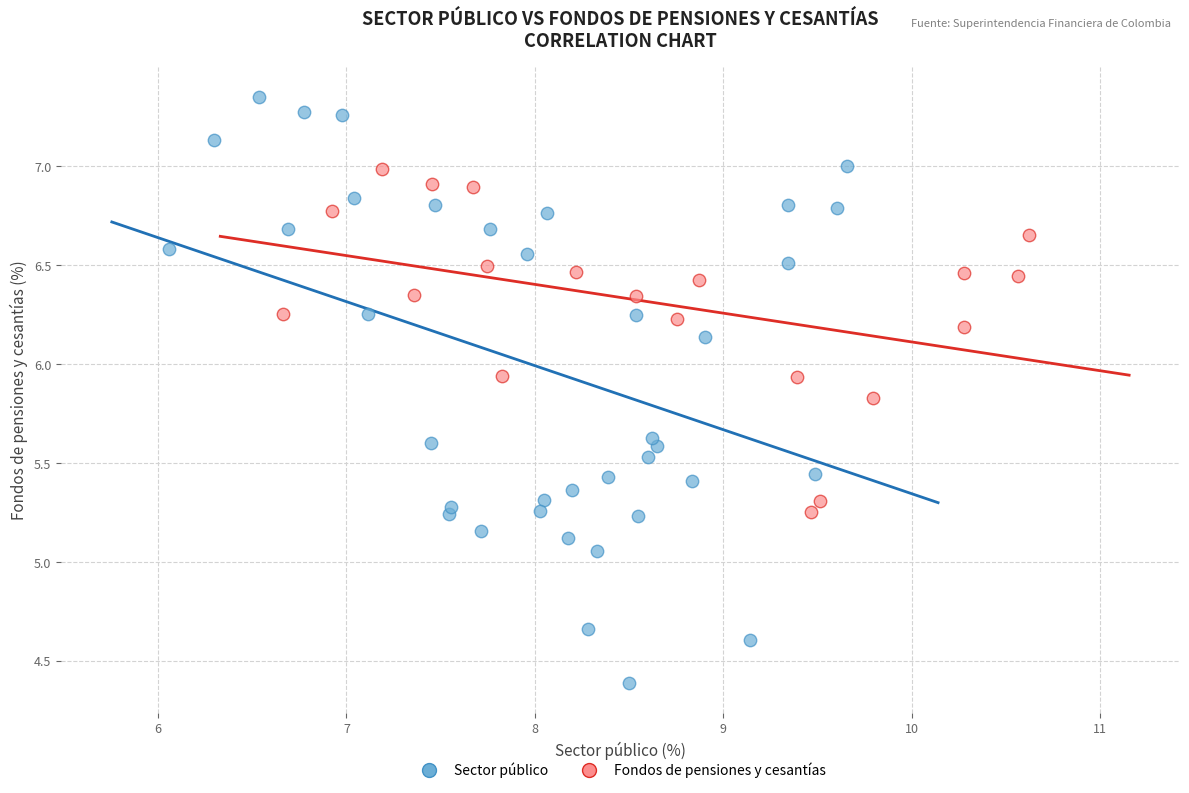

Which series has the widest spread of Y values?

Sector público